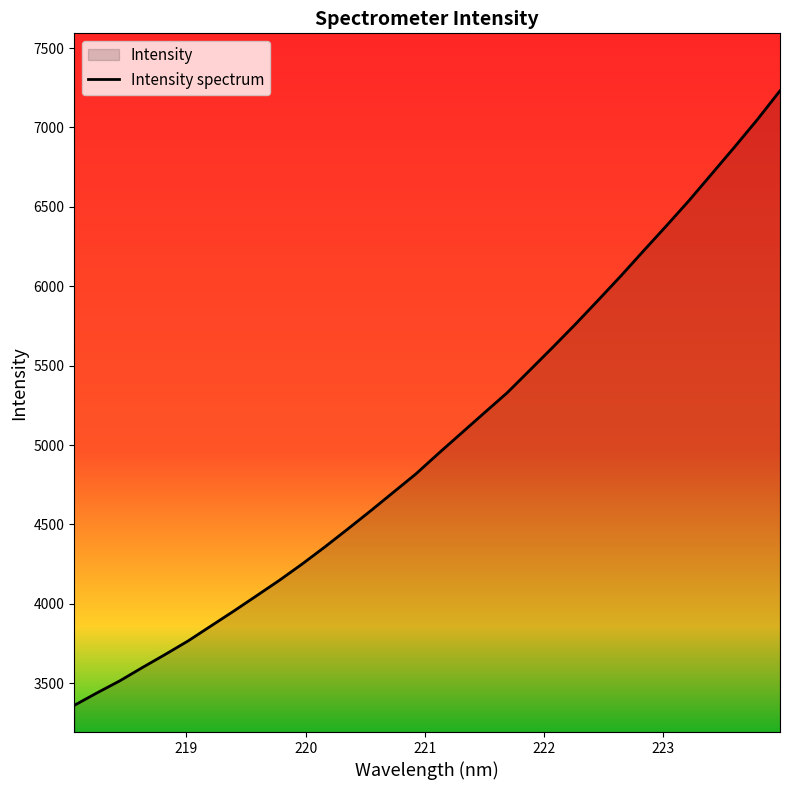

Reading left to right, extract all data points from this chart.

3360.8	3439.5	3515.3	3599.8	3682.1	3766.9	3860.9	3954.5	4050.9	4148.0	4250.7	4358.6	4470.7	4584.8	4701.7	4818.7	4948.7	5075.5	5202.5	5328.4	5471.0	5614.2	5760.3	5911.3	6064.4	6223.0	6379.9	6539.6	6707.9	6876.5	7048.8	7231.1